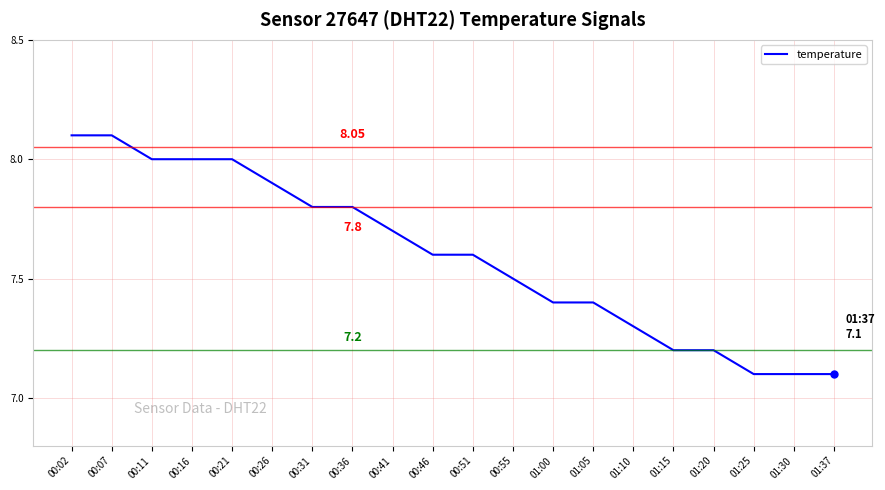

True or false: the data shows 7.9 at 00:26.

True